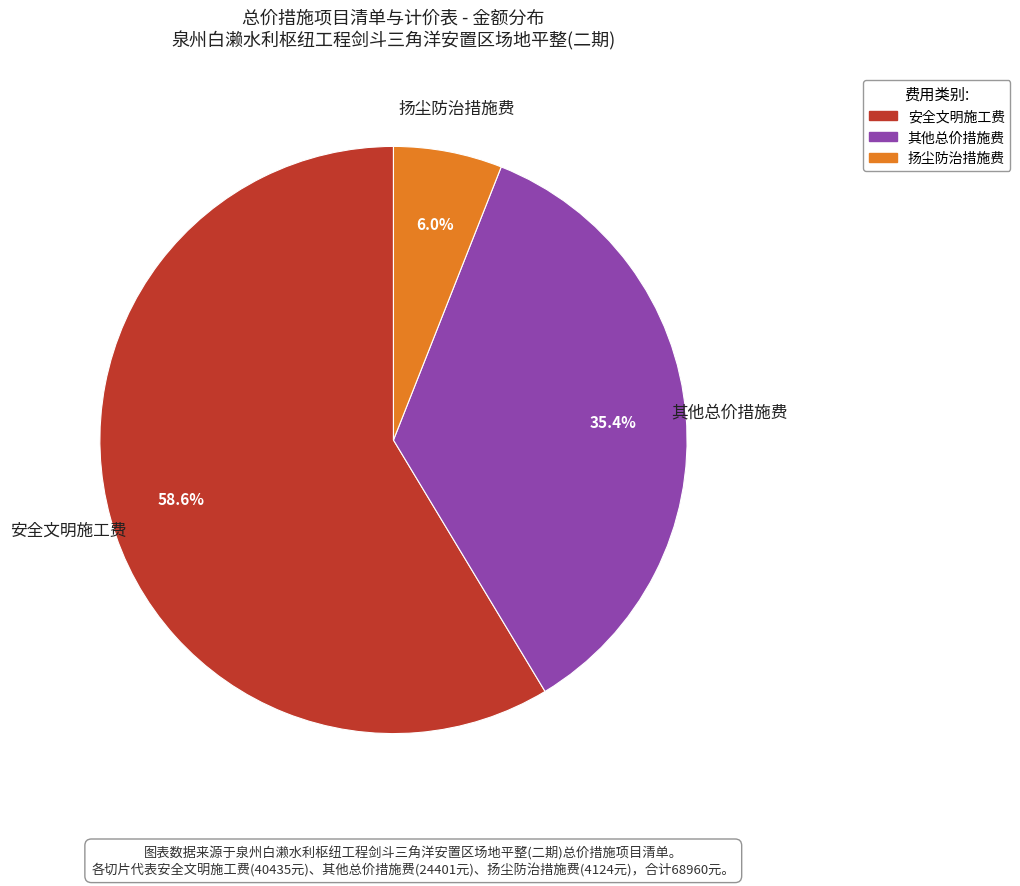

Does 扬尘防治措施费 account for over 50% of the chart?

No